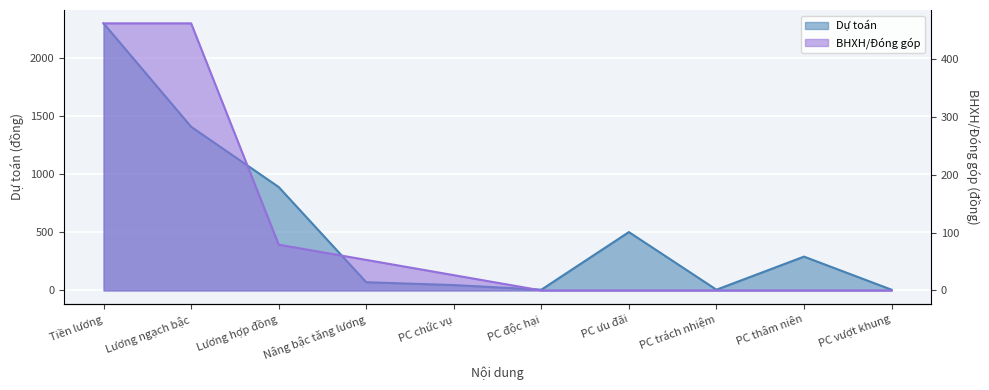

How many positive values does the BHXH/Đóng góp series have?

5